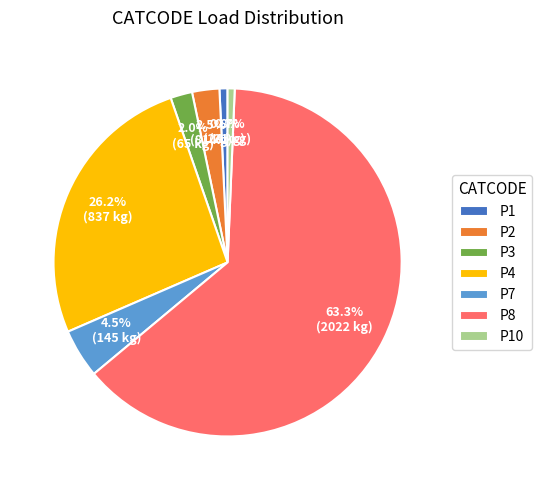

Count the number of slices in the pie.

7